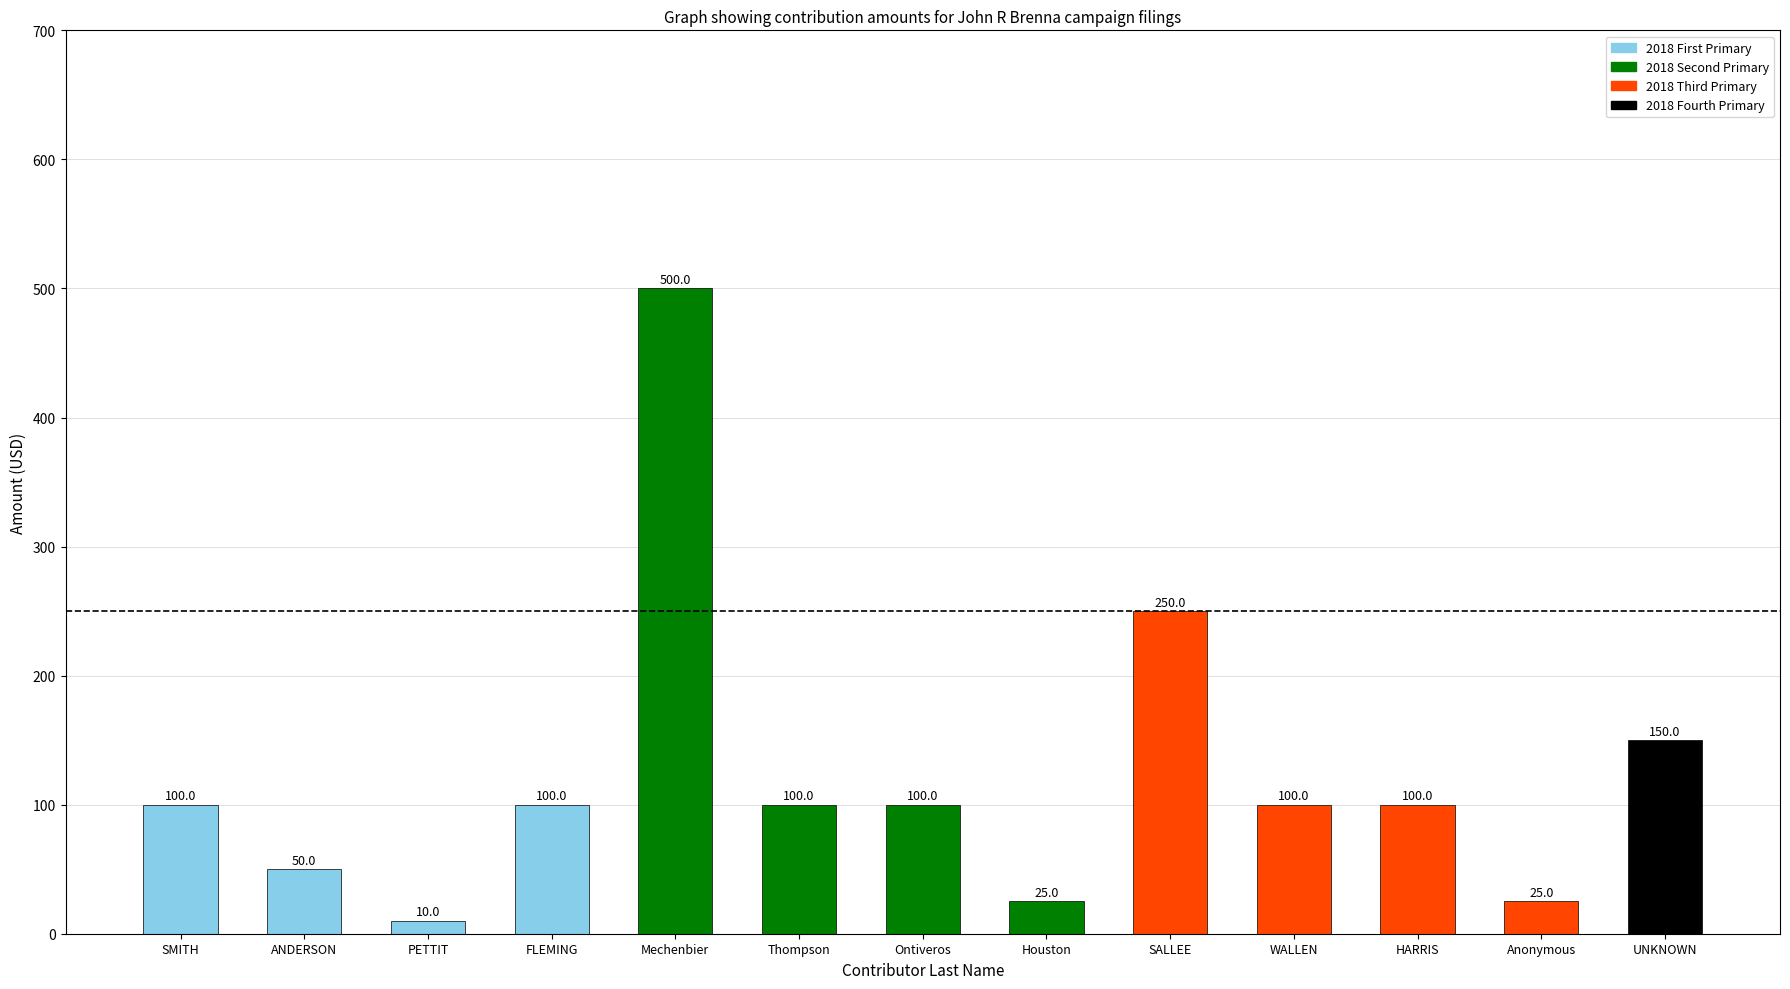

Is it true that the value at SALLEE is 340?

False